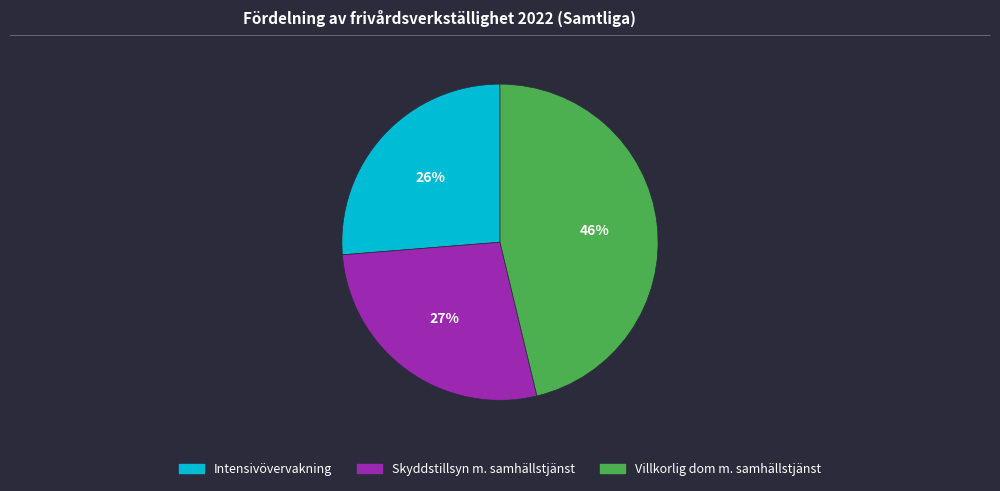

To the nearest percent, what is the difference between the largest and smallest slice percentages?

20%